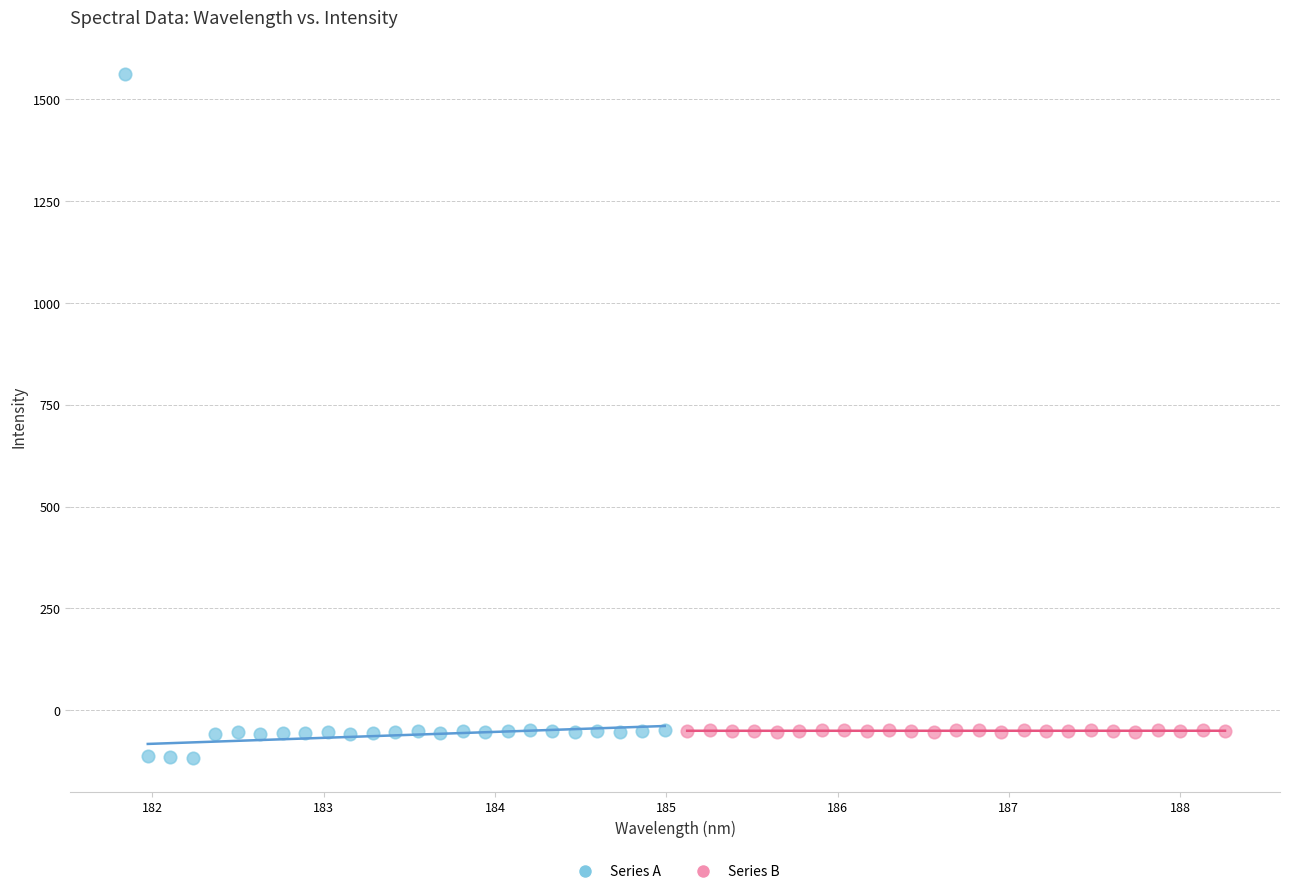

Which series contains the highest Y value?

Series A